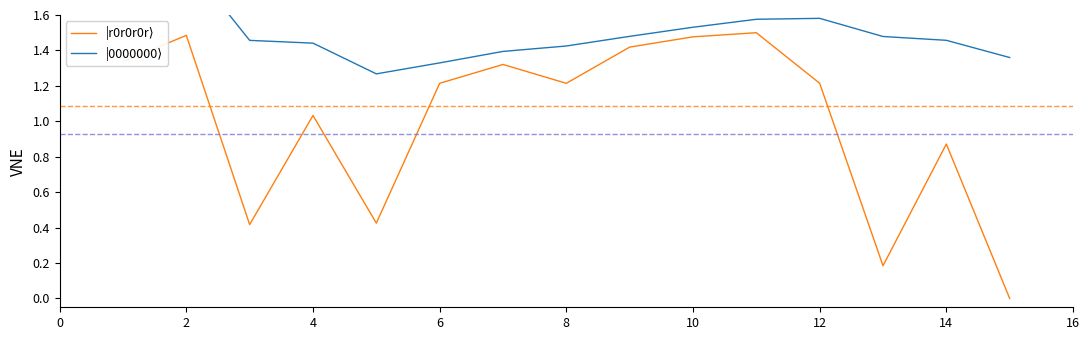

What is the label of the 3rd point from the left?

4